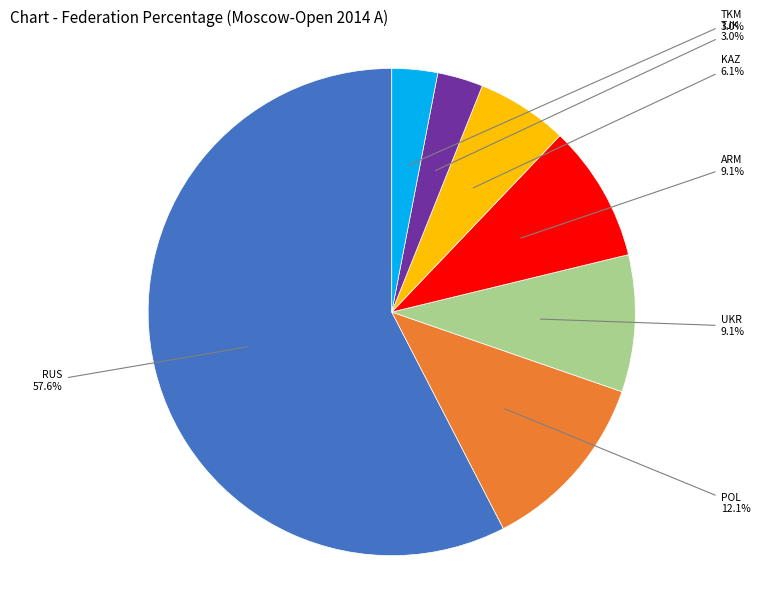

Combined, what portion of the pie is KAZ and TJK?

9.1%